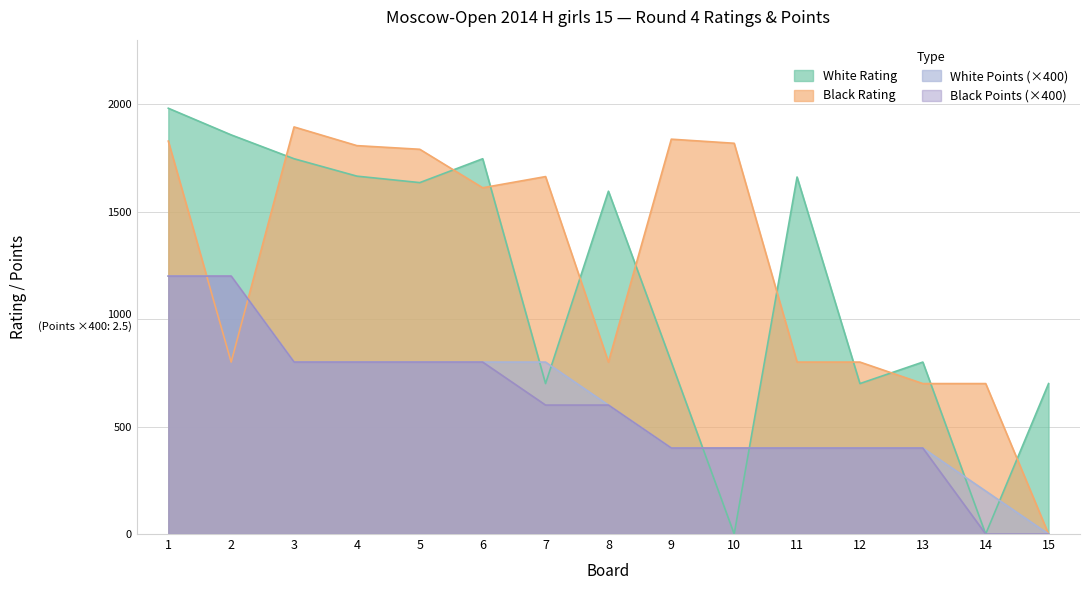

Which category has the lowest value in the White Points series?

15